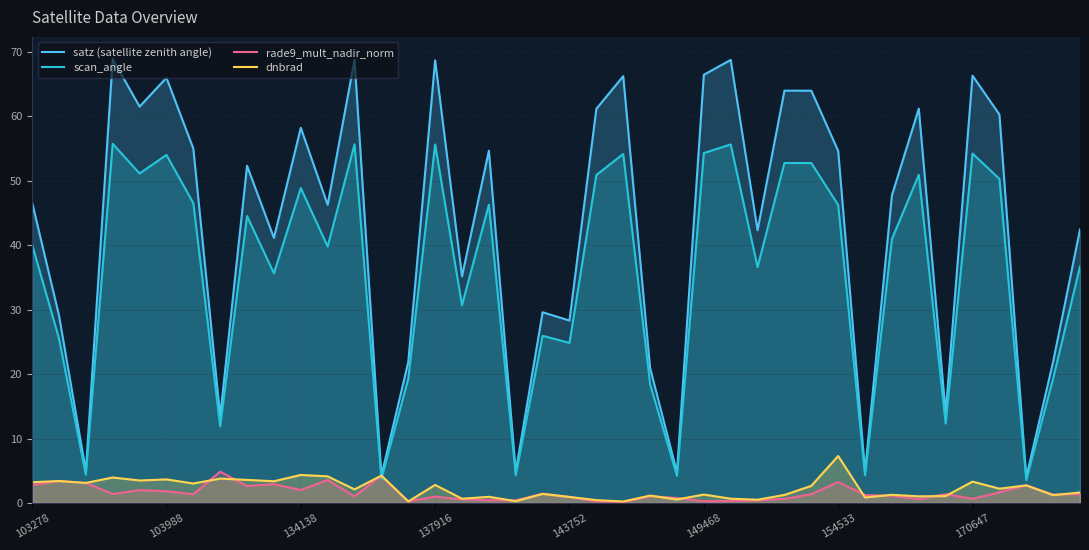

What is the maximum value for scan_angle?

55.7